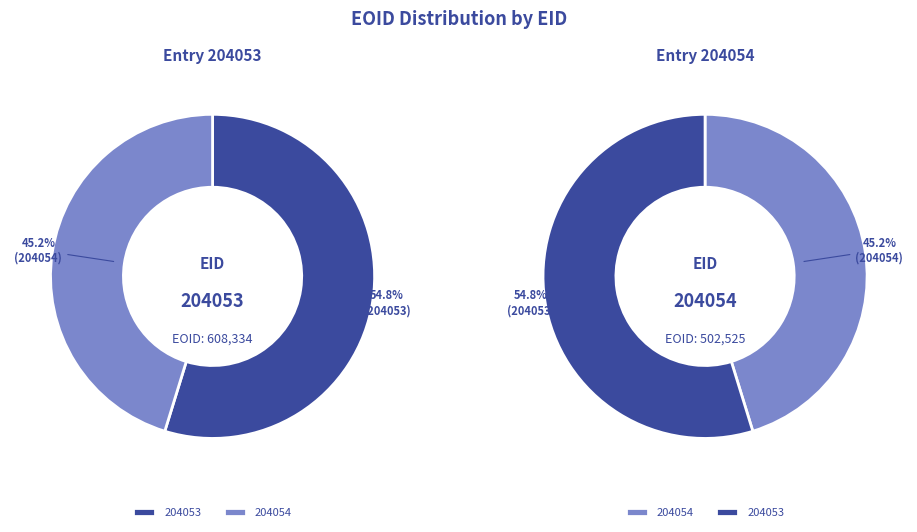

How many slices are in this pie chart?

2